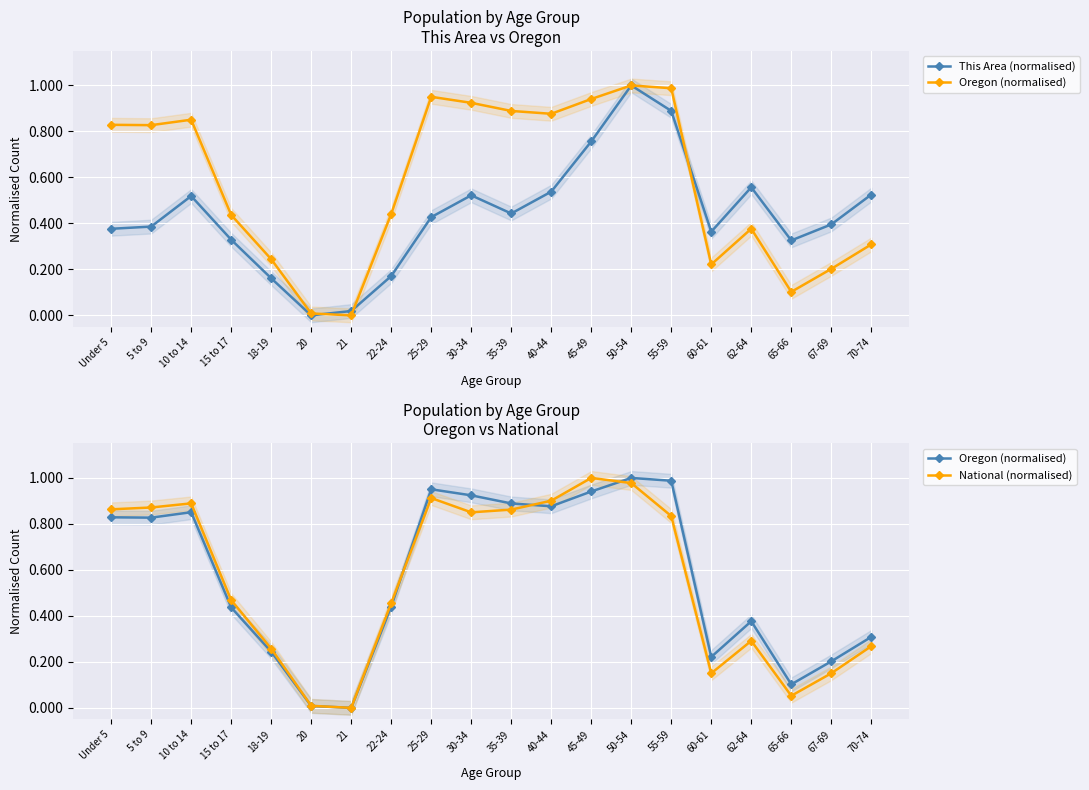

Between which two adjacent categories do National (normalised) and This Area (normalised) first intersect?

20 and 21